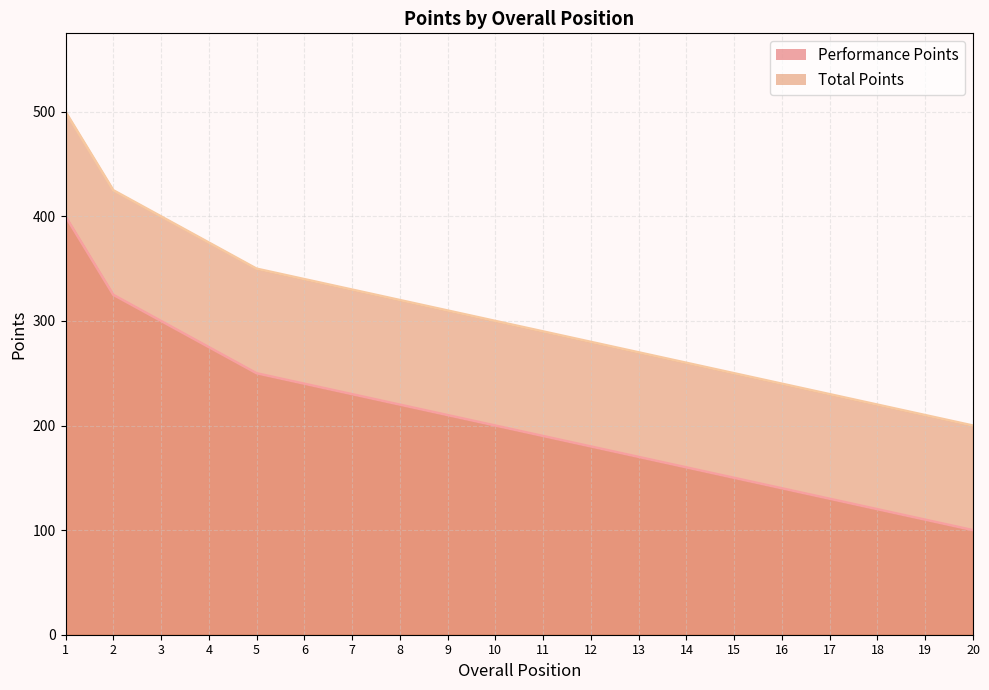

Does the chart have visible grid lines?

Yes